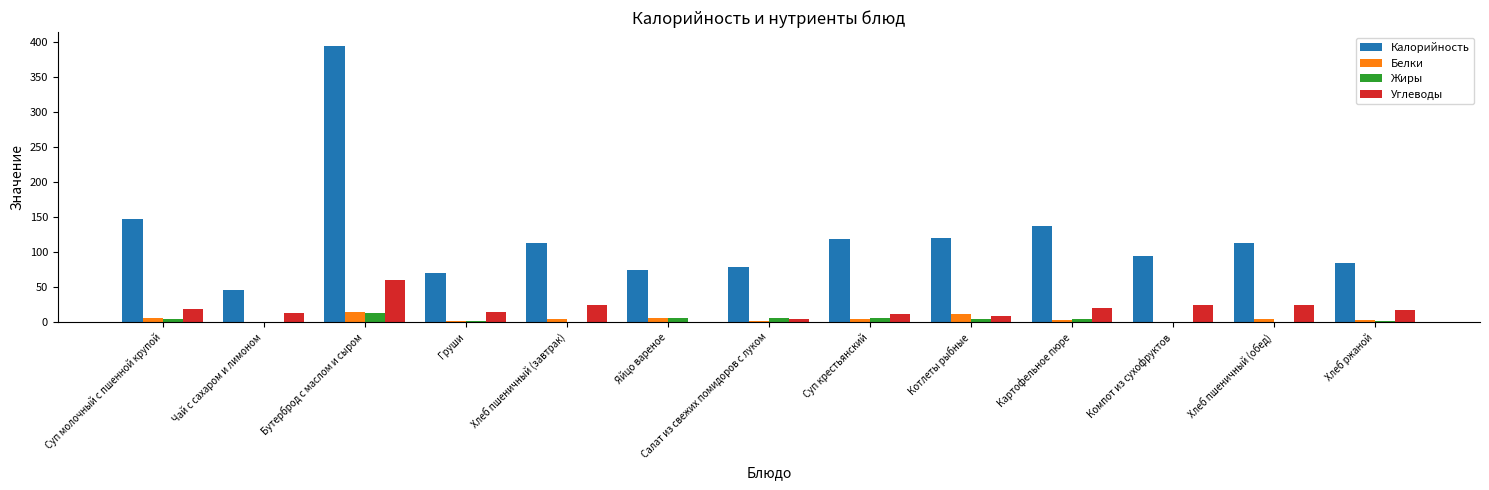

Where is Калорийность nearest to the value 220?

Суп молочный с пшенной крупой